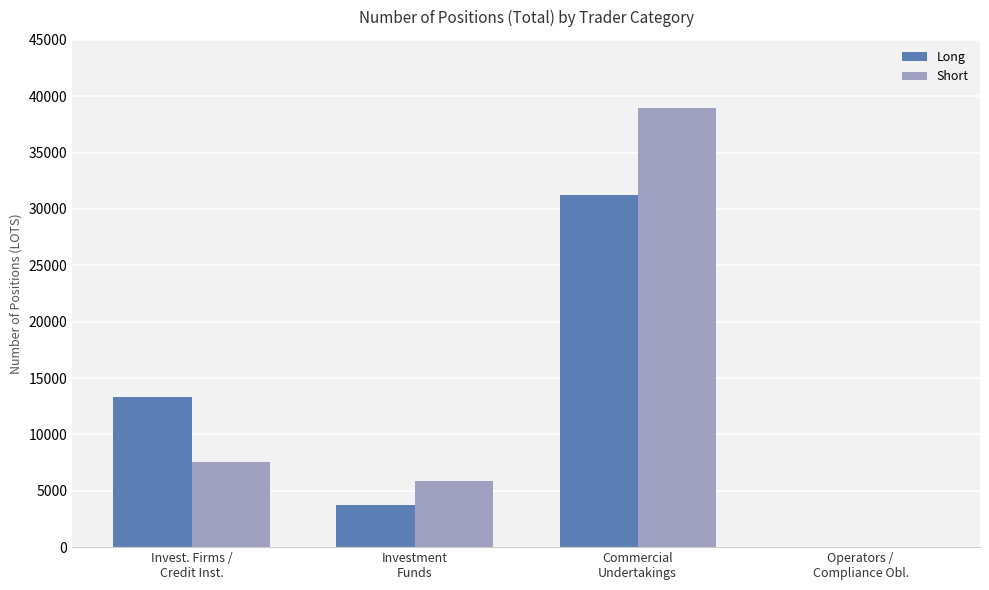

How many values in the Short series exceed 7576?

2